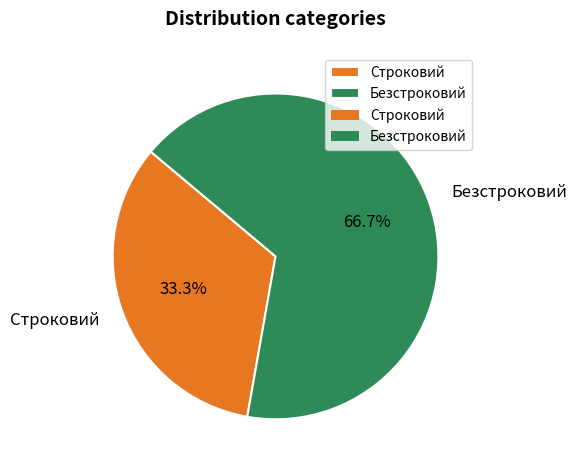

The Безстроковий slice represents 78% of the pie. True or false?

False